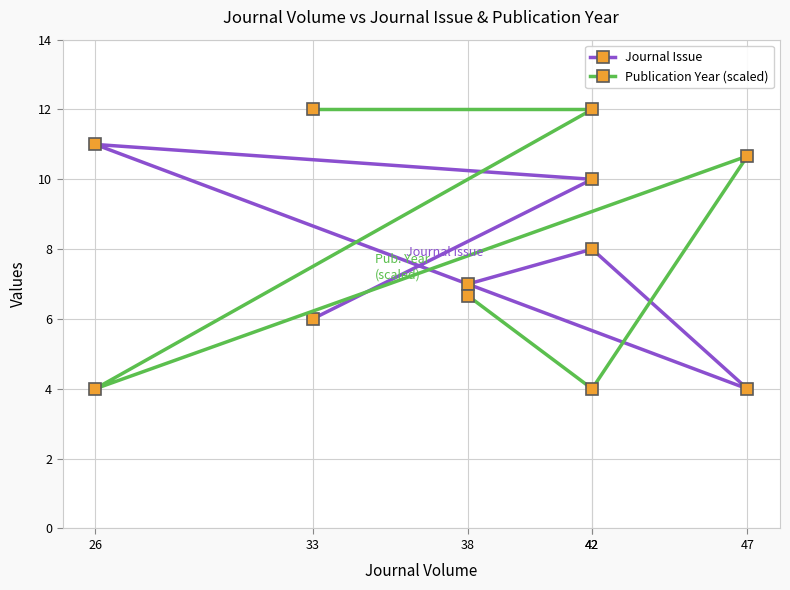

Where is the first local minimum for Publication Year (scaled)?

26